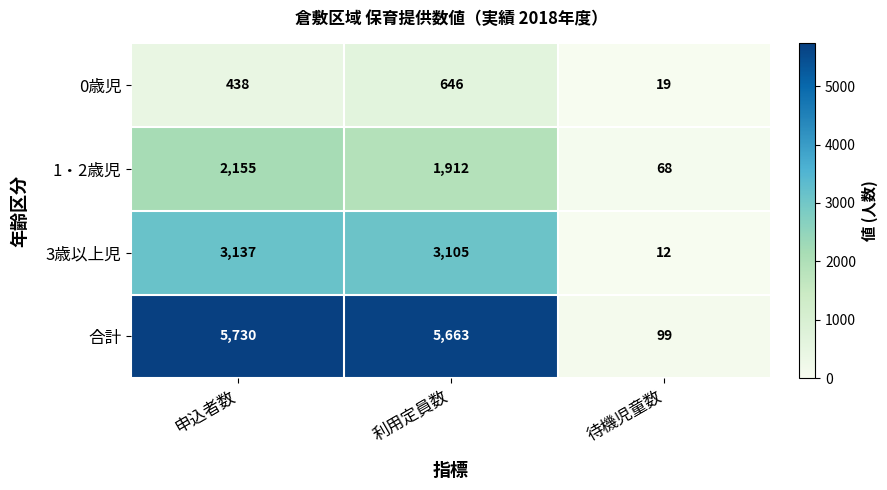

Is it true that 1・2歳児 equals 1459 at 申込者数?

False